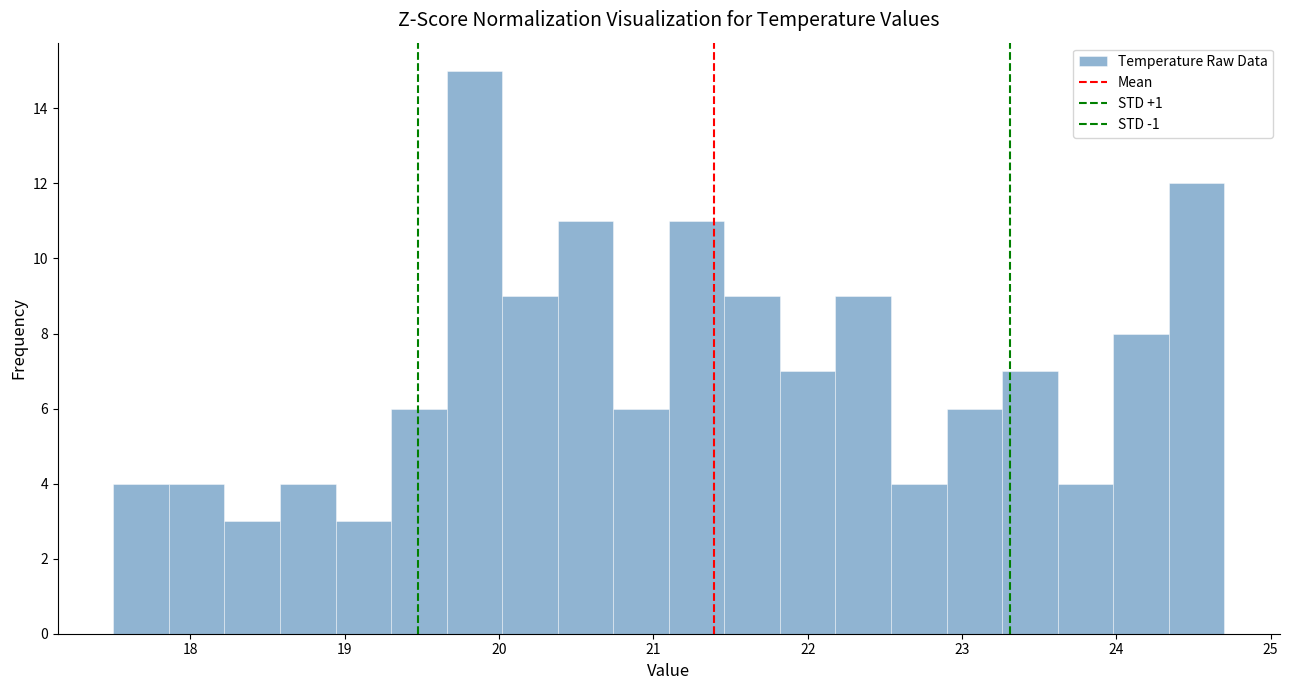

Around what value on the x-axis is the tallest bar? Give the approximate position of its centre, as read against the axis.

19.8